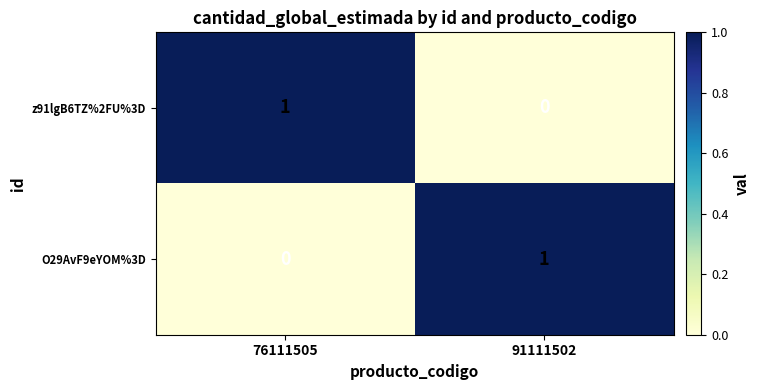

The z91lgB6TZ%2FU%3D series shows 0 at 91111502. True or false?

True